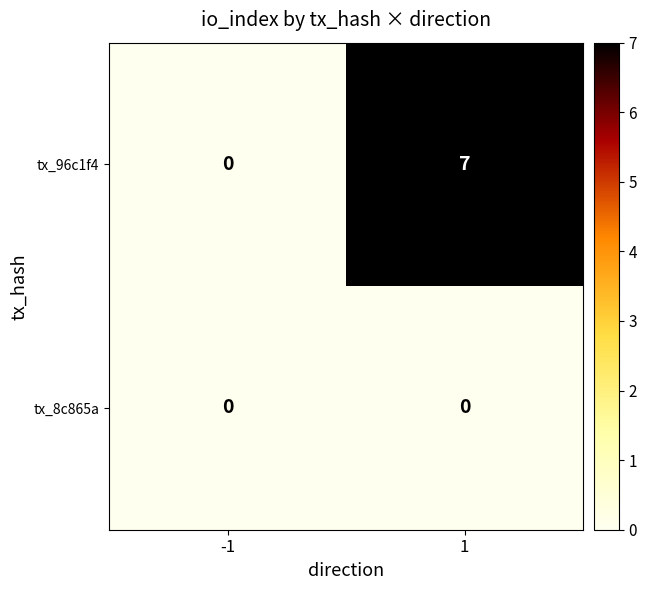

Reading right to left, what are all the values shown in this chart?

tx_96c1f4: 7	0
tx_8c865a: 0	0